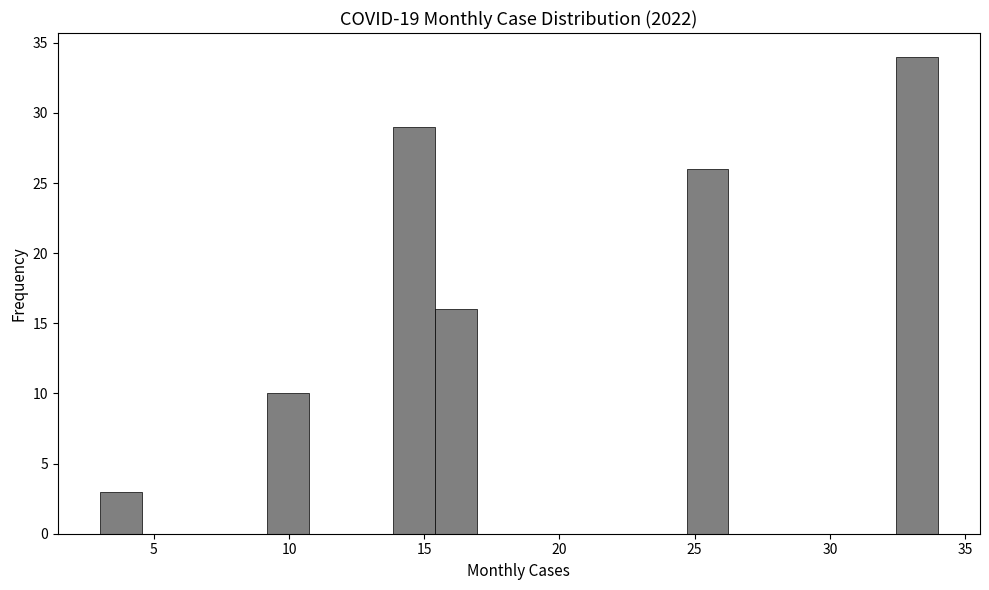

Read against the x-axis, roughly where is the centre of the tallest bar?

33.0